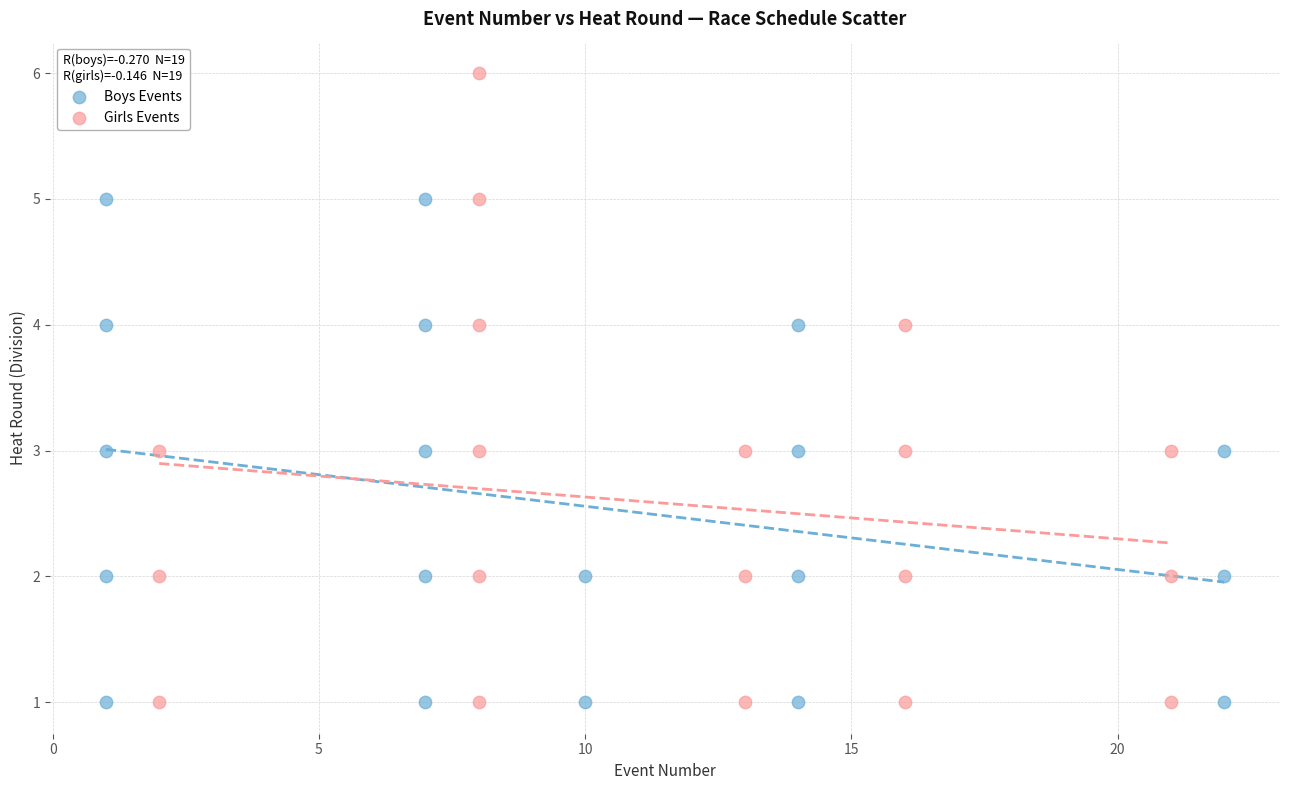

Which series has the largest Y range (max minus min)?

Girls Events